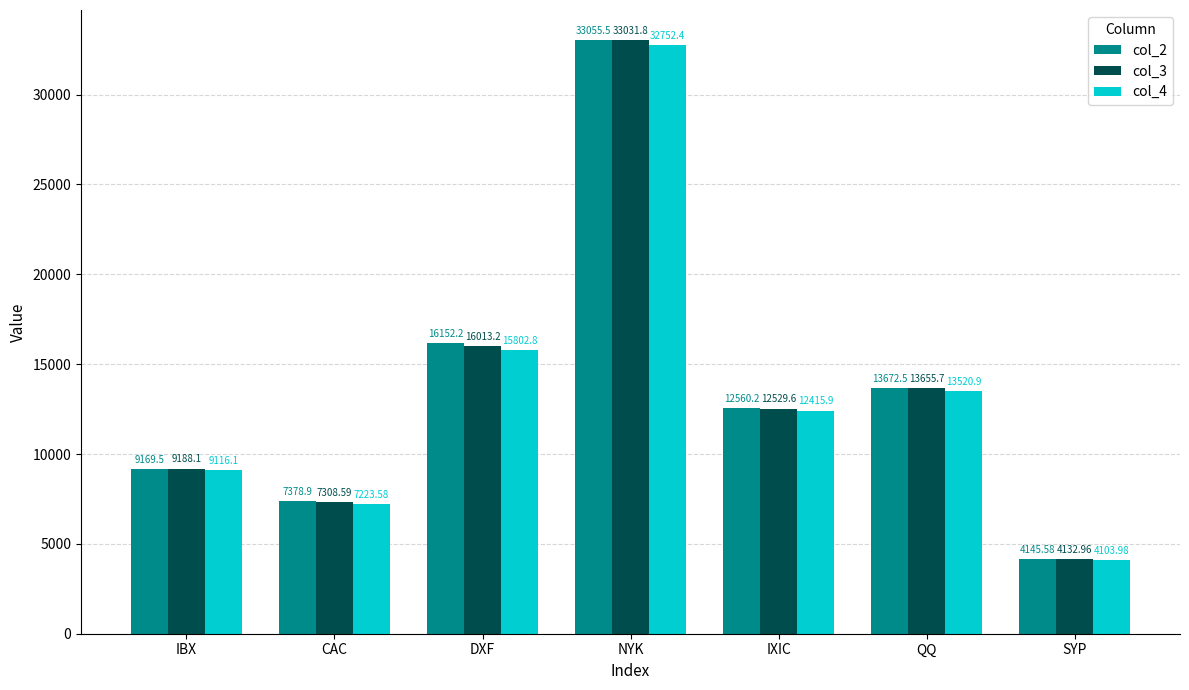

What is the approximate value of col_4 at CAC?

7223.6